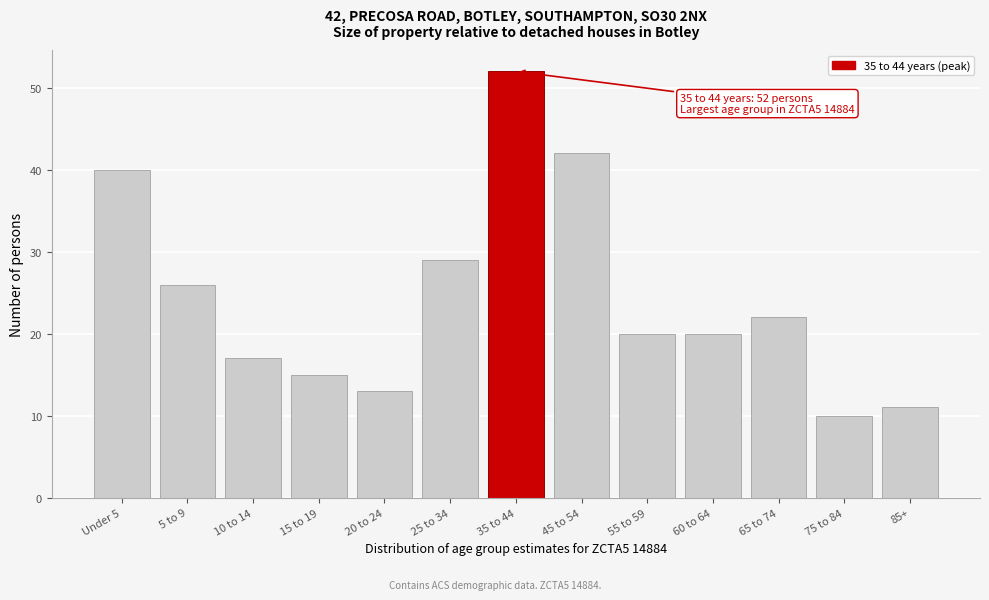

Reading left to right, list all the values displayed in this chart.

Under 5=40	5 to 9=26	10 to 14=17	15 to 19=15	20 to 24=13	25 to 34=29	35 to 44=52	45 to 54=42	55 to 59=20	60 to 64=20	65 to 74=22	75 to 84=10	85+=11